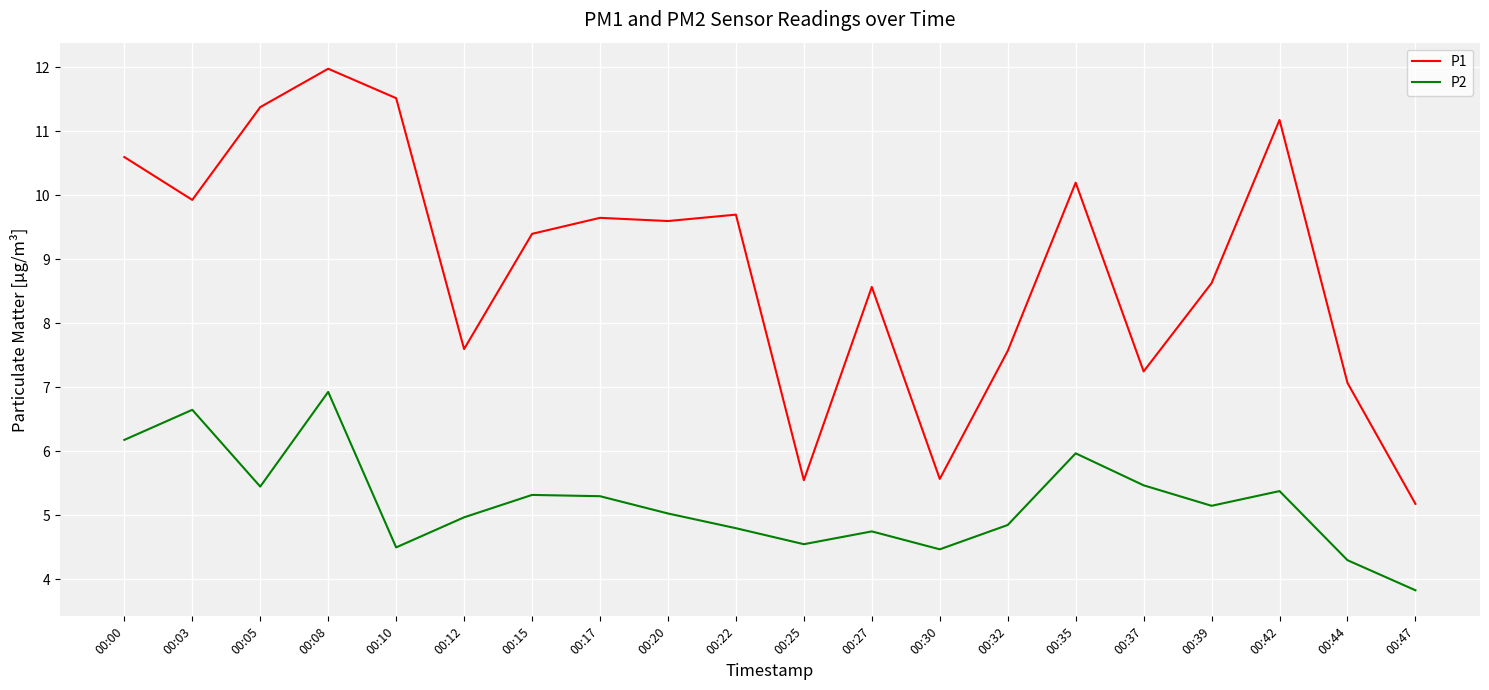

Rank the series at 00:25 from highest to lowest value.

P1, P2